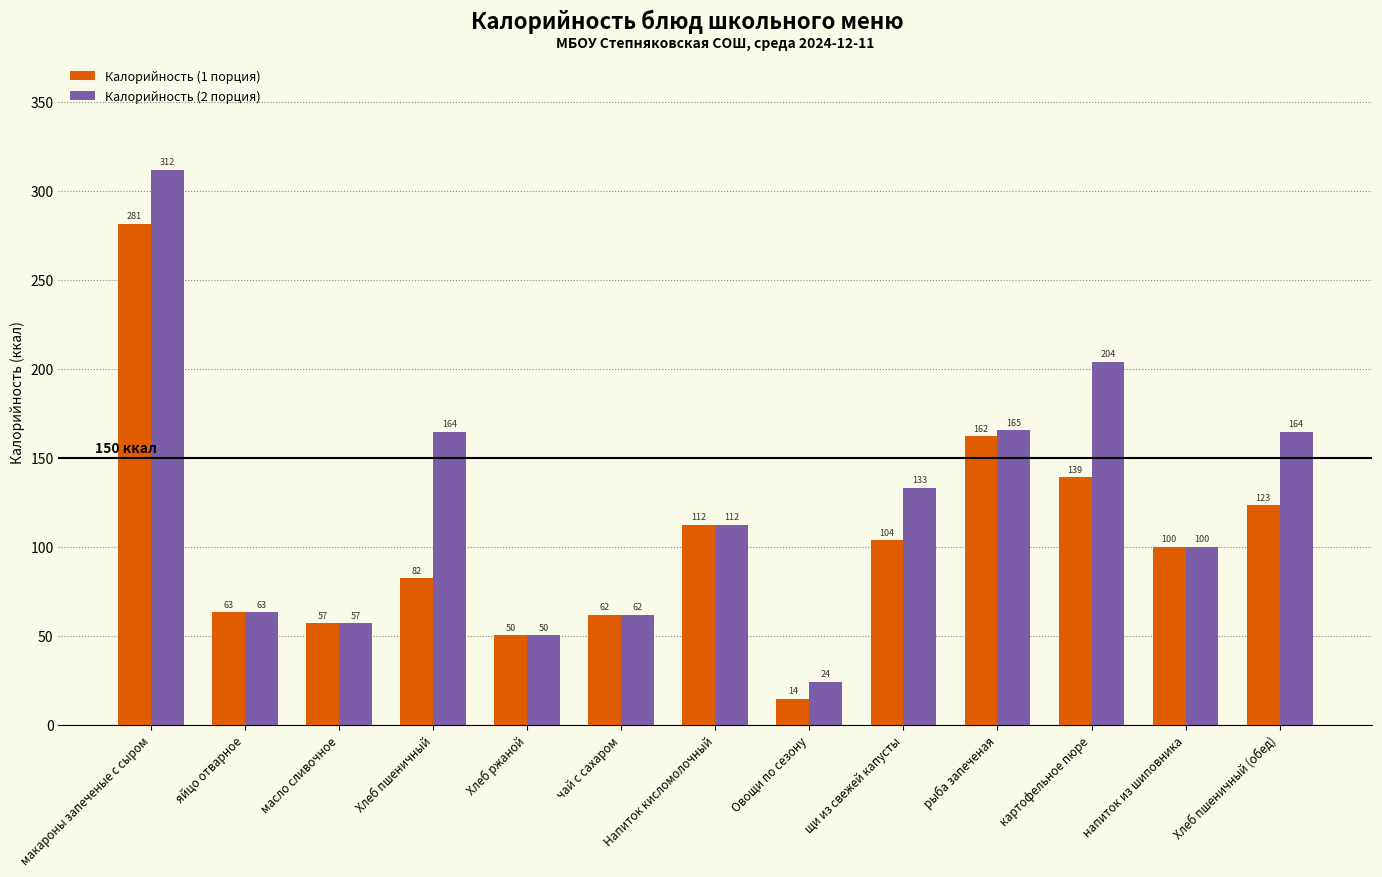

What is the sum of all Калорийность (2 порция) values?

1611.1